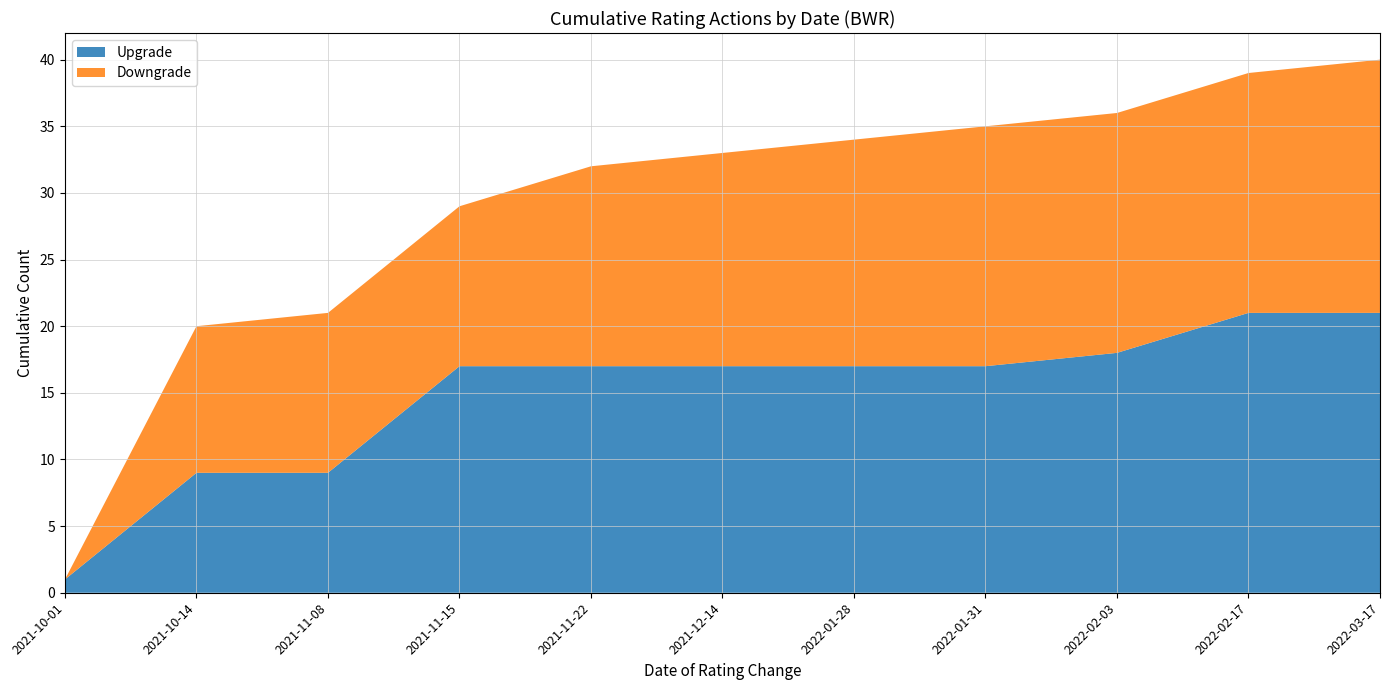

Reading left to right, extract all data points from this chart.

Upgrade: 2021-10-01=1	2021-10-14=9	2021-11-08=9	2021-11-15=17	2021-11-22=17	2021-12-14=17	2022-01-28=17	2022-01-31=17	2022-02-03=18	2022-02-17=21	2022-03-17=21
Downgrade: 2021-10-01=0	2021-10-14=11	2021-11-08=12	2021-11-15=12	2021-11-22=15	2021-12-14=16	2022-01-28=17	2022-01-31=18	2022-02-03=18	2022-02-17=18	2022-03-17=19